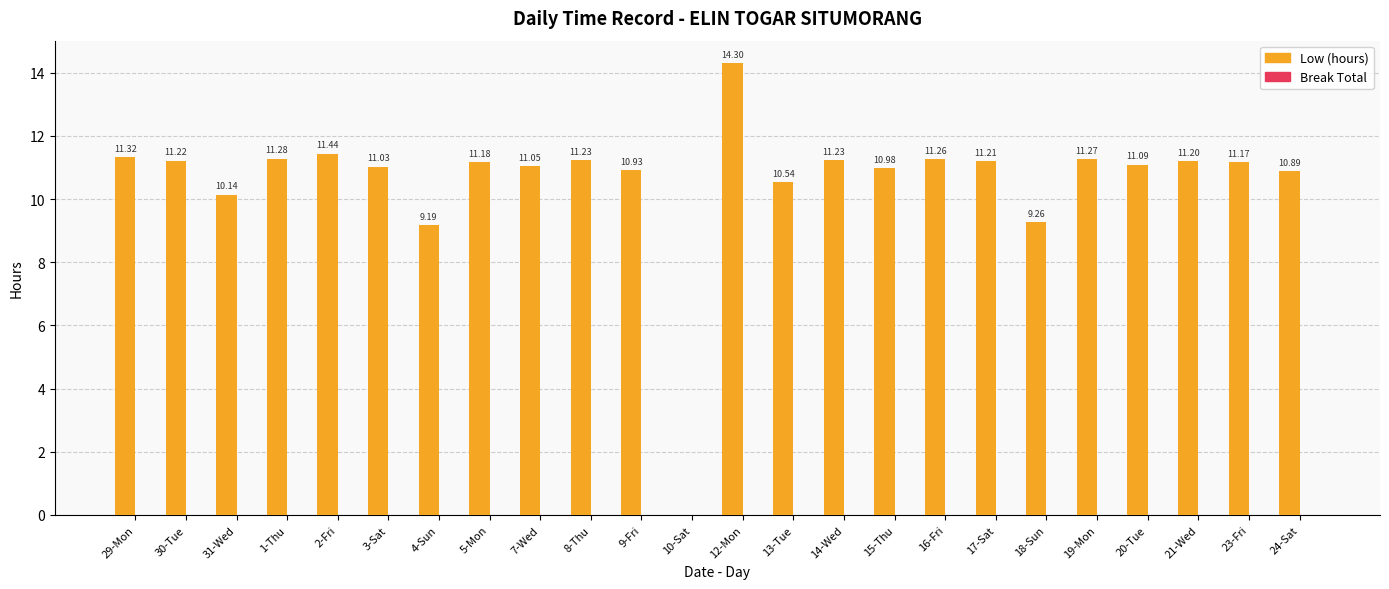

Approximately how many times larger is the value at 19-Mon compared to 23-Fri?

1.0